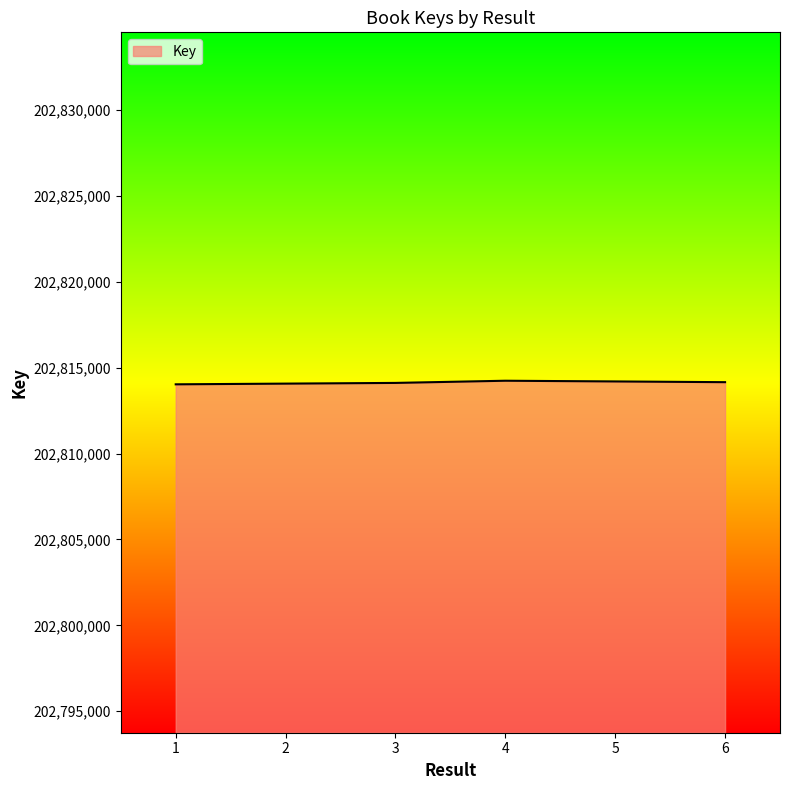

What is the greatest value displayed?

202814237